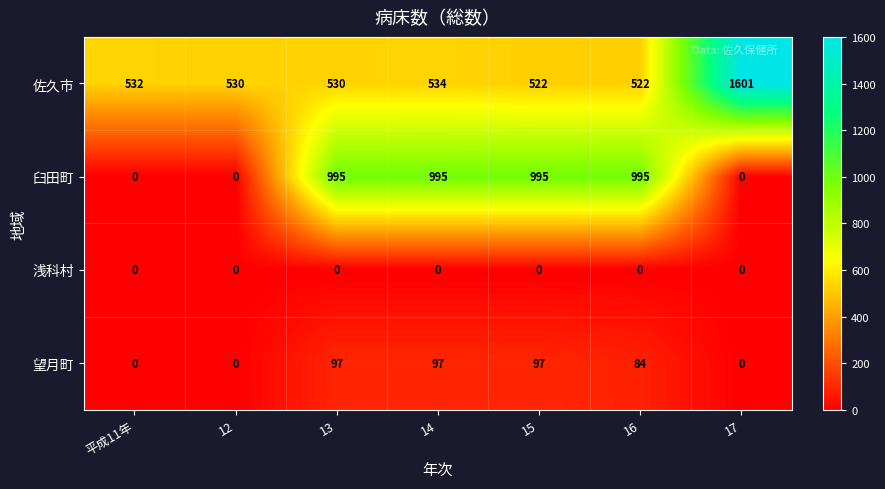

Which series has the widest spread of values?

佐久市